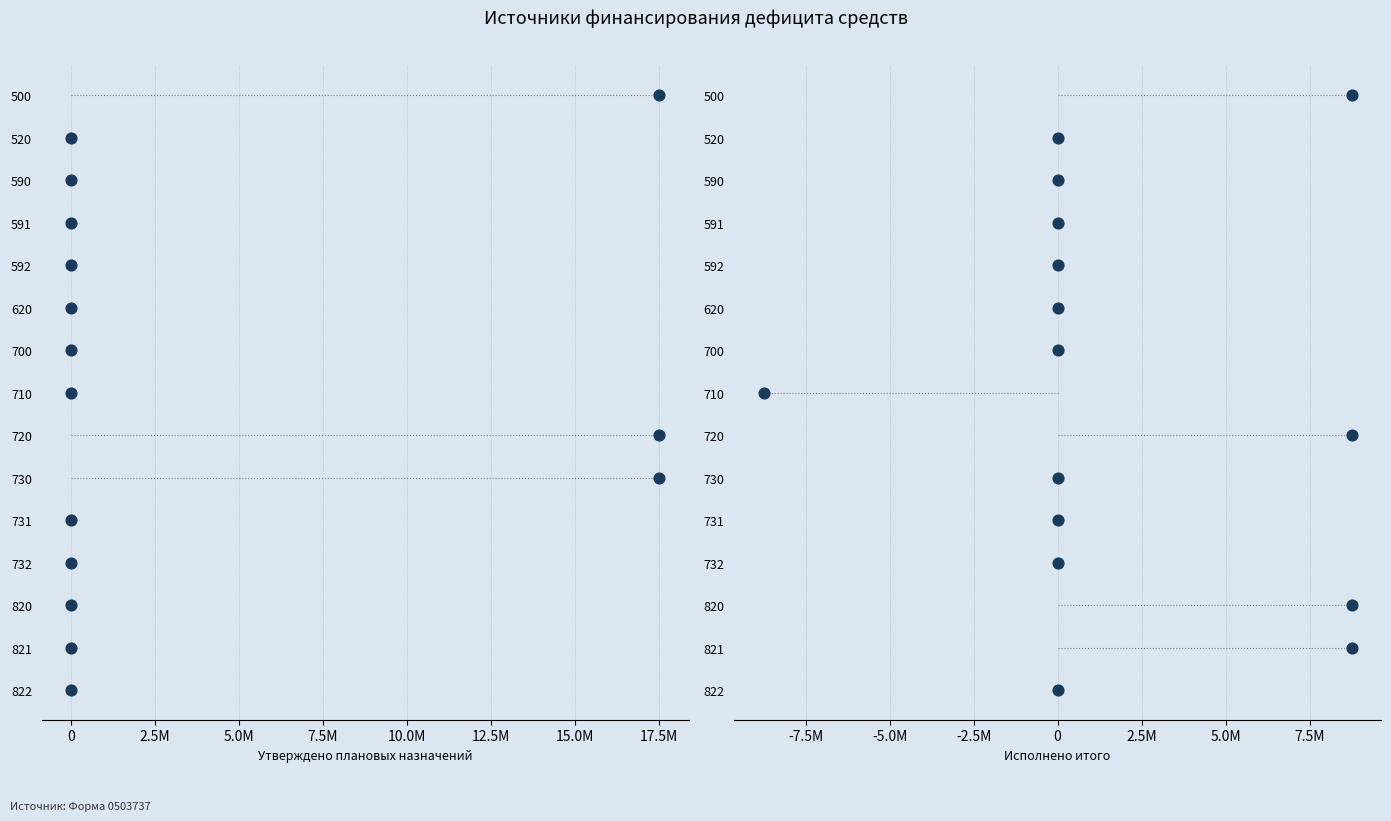

What are all the series names shown in the legend?

Утверждено плановых назначений, Исполнено итого